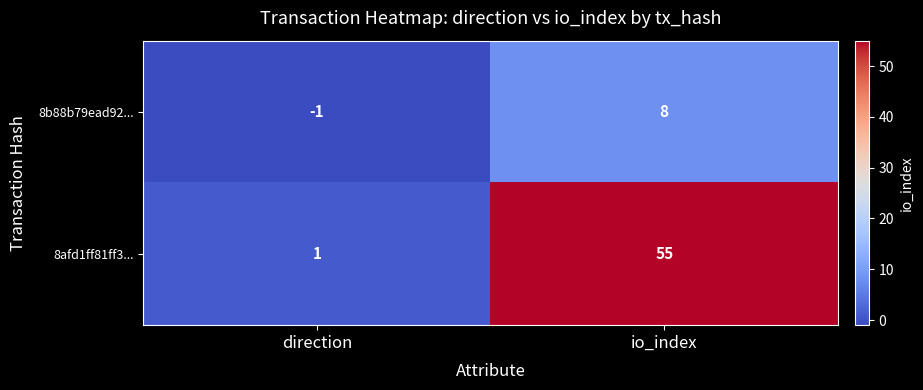

At which label is 8b88b79ead92... closest to 3?

direction